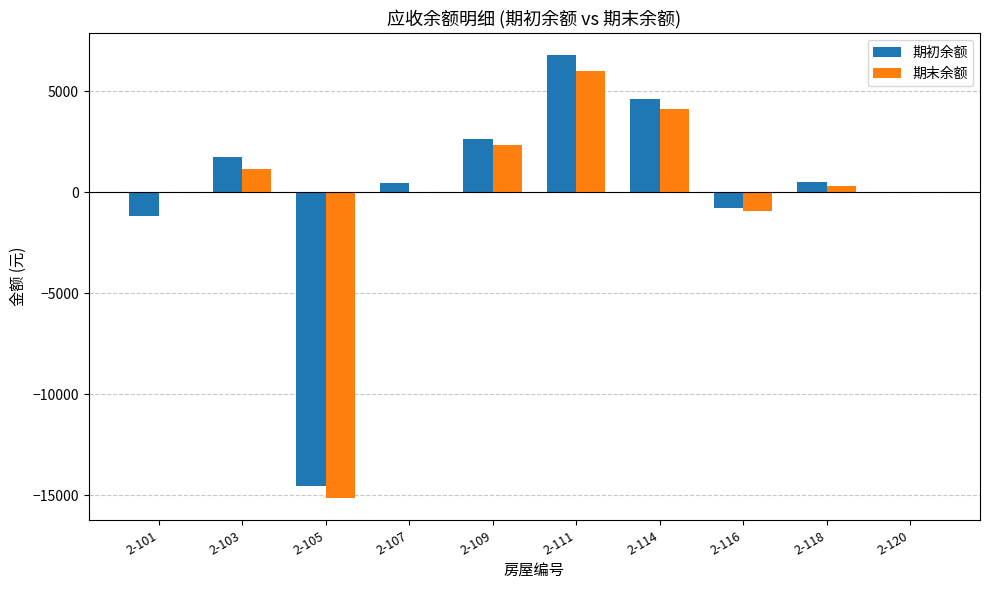

How many distinct data groups are displayed?

2